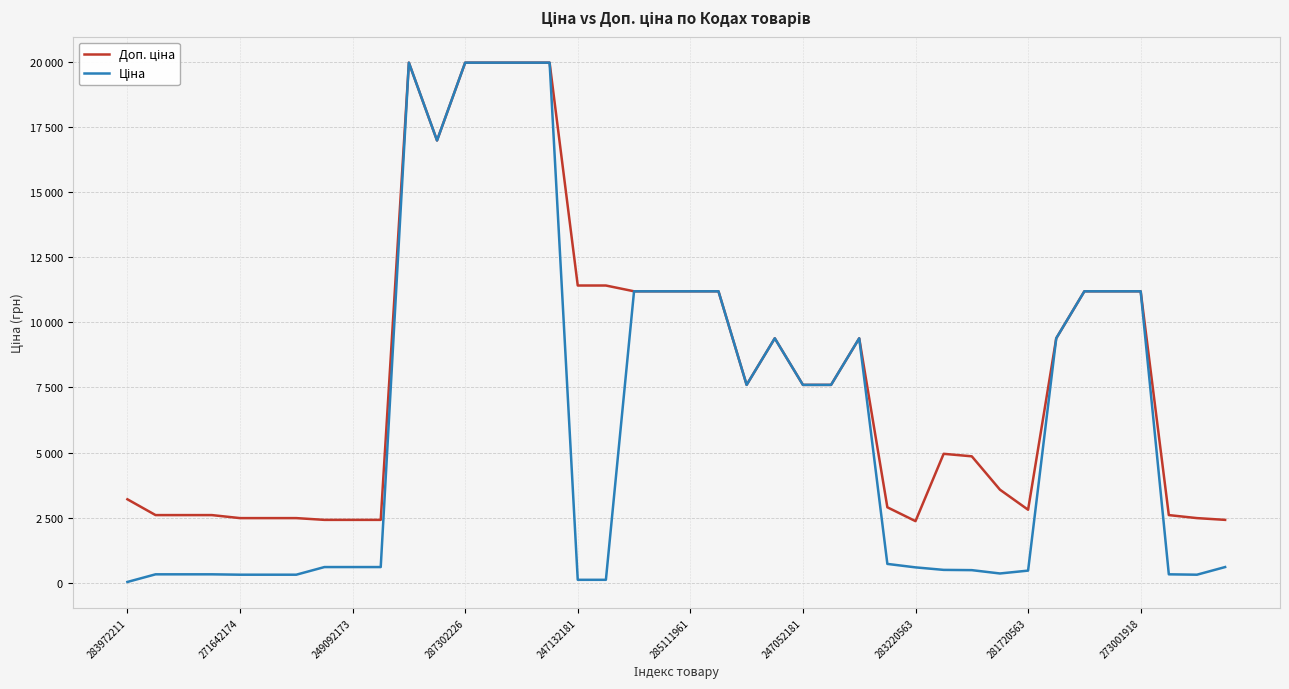

At which category does Доп. ціна reach its first local valley?

11